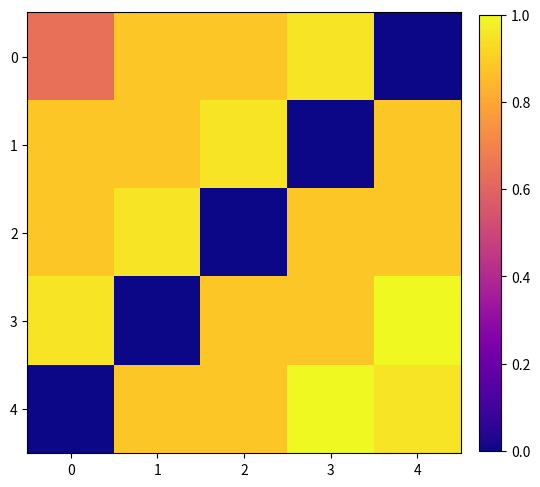

Rank the series at 3 from lowest to highest value.

1, 3, 2, 0, 4